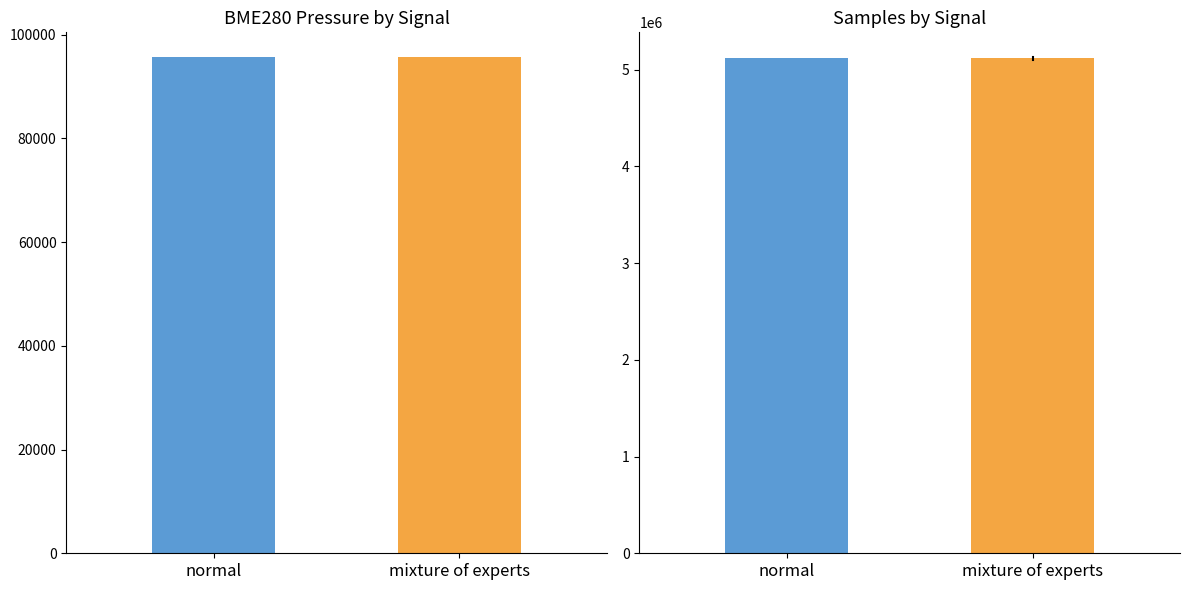

List the labels in order of value, smallest first.

mixture of experts, normal